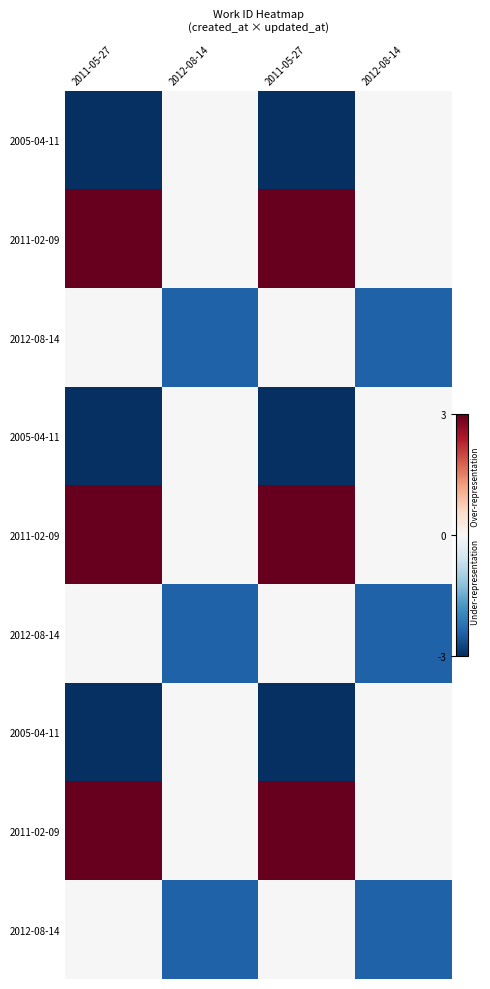

Which label corresponds to the smallest value in the chart?

2011-05-27